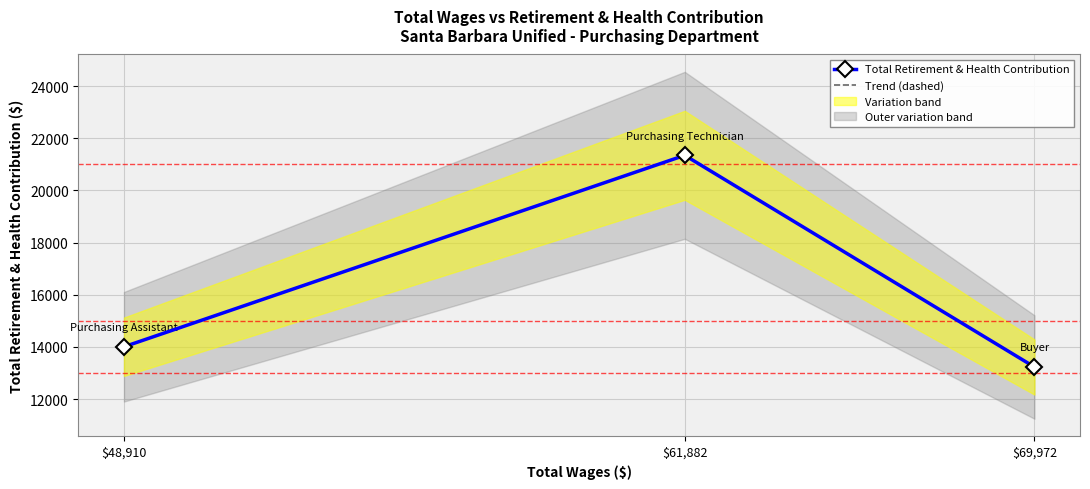

Where is Total Retirement & Health Contribution nearest to the value 17286?

$48,910